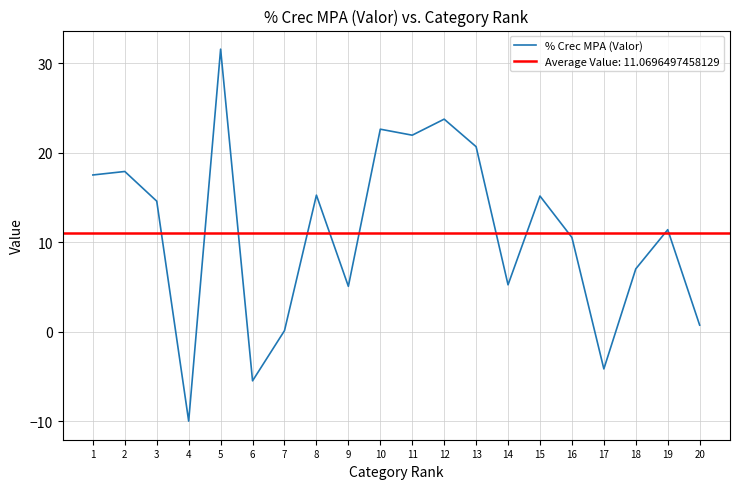

How many points are lower than both their immediate neighbors (excluding endpoints)?

6